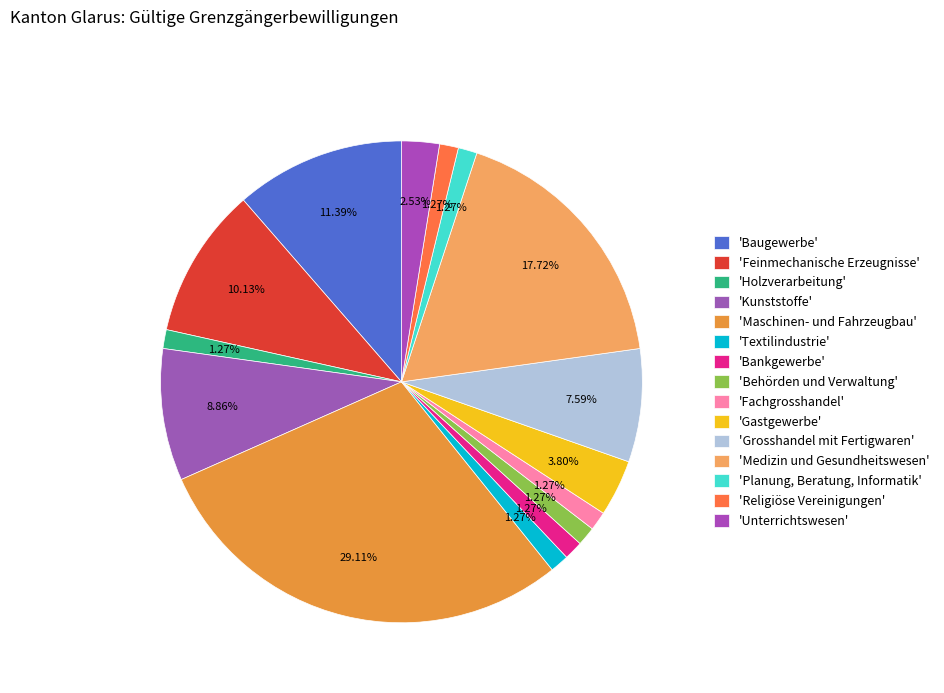

How many segments does this pie chart have?

15